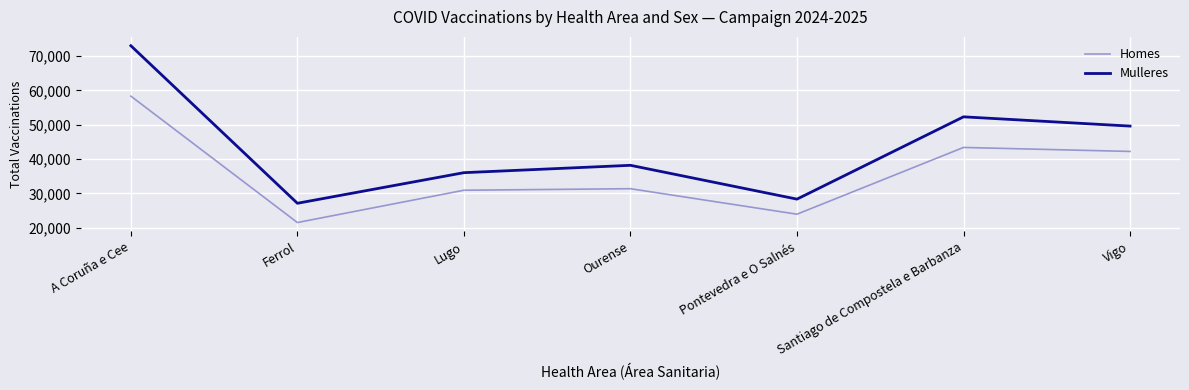

What is the sum of the Homes values at Ourense and Santiago de Compostela e Barbanza?

74783